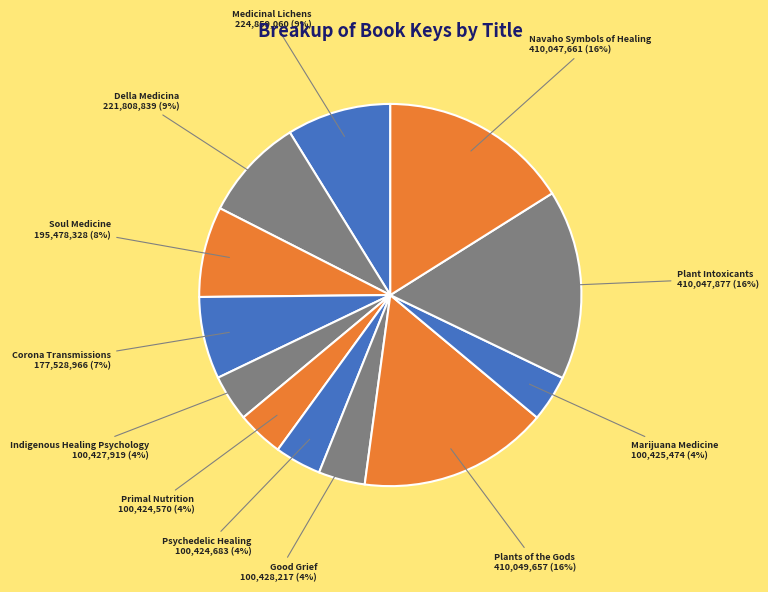

How many slices are in this pie chart?

12